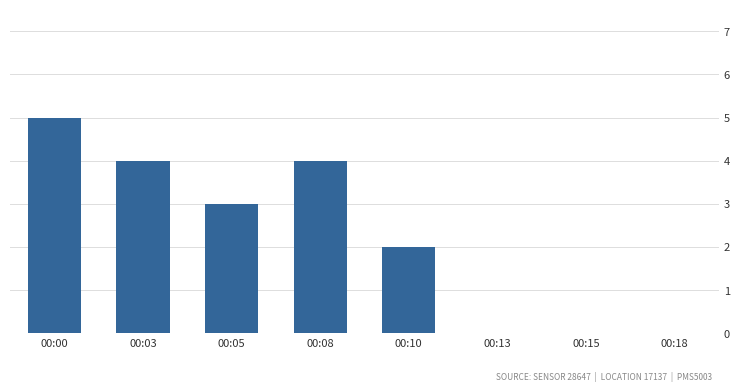

What is the sum of all values?

18